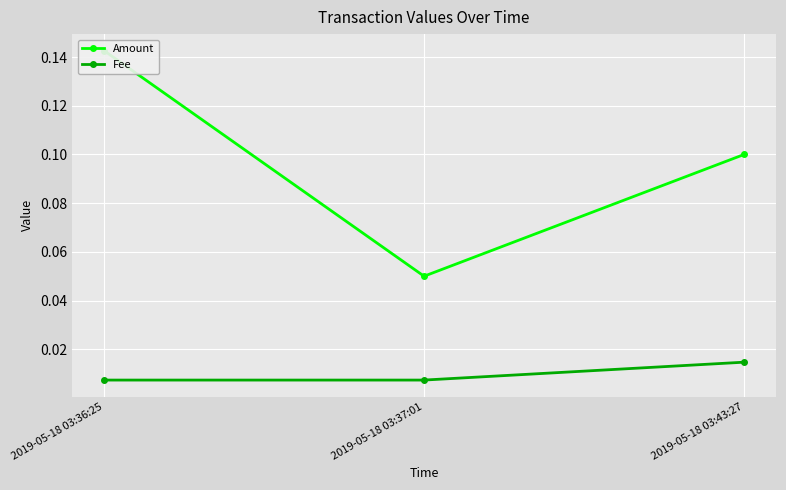

Reading left to right, extract all data points from this chart.

Amount: 2019-05-18 03:36:25=0.1	2019-05-18 03:37:01=0.1	2019-05-18 03:43:27=0.1
Fee: 2019-05-18 03:36:25=0.0	2019-05-18 03:37:01=0.0	2019-05-18 03:43:27=0.0